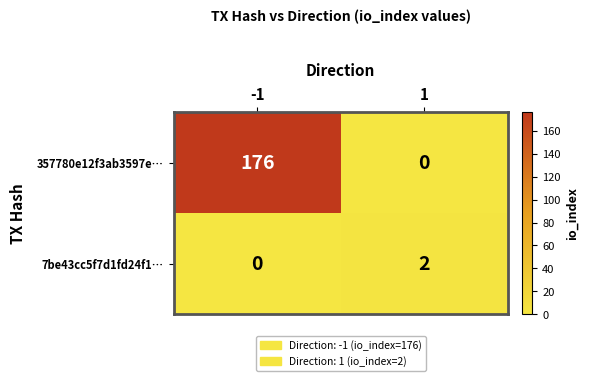

Reading left to right, list all the values displayed in this chart.

357780e12f3ab3597e…: -1=176	1=0
7be43cc5f7d1fd24f1…: -1=0	1=2